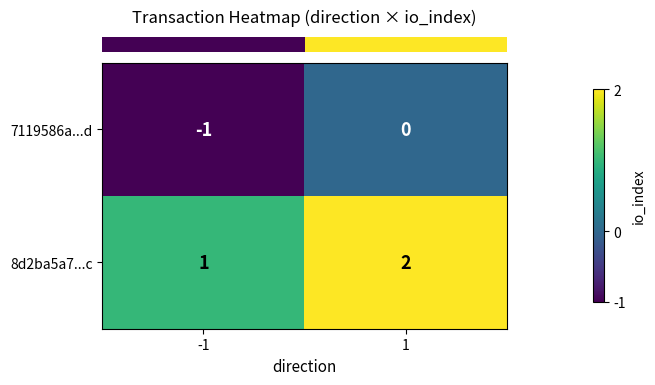

At which category is the sum across all series the highest?

1